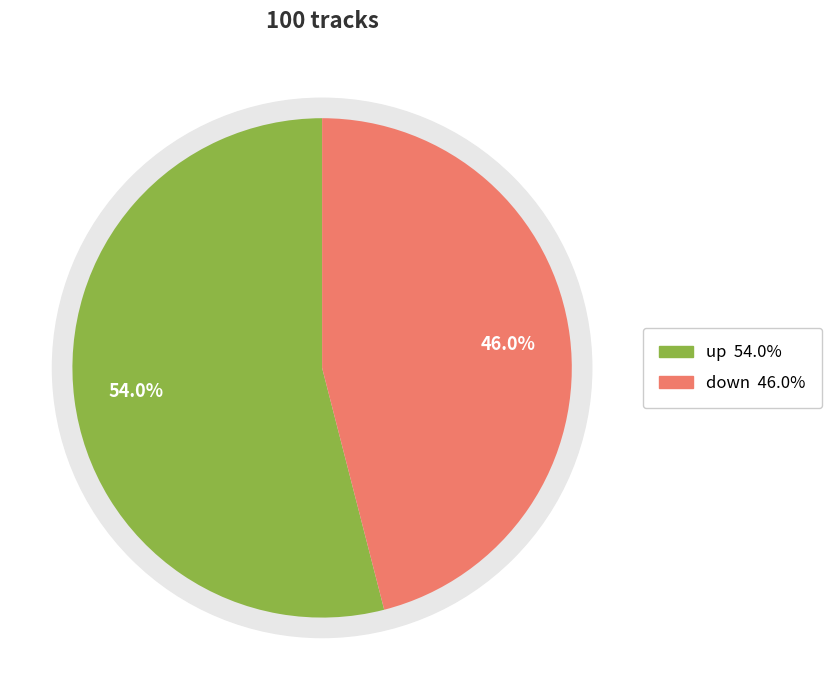

Which category has the biggest portion of the pie?

up